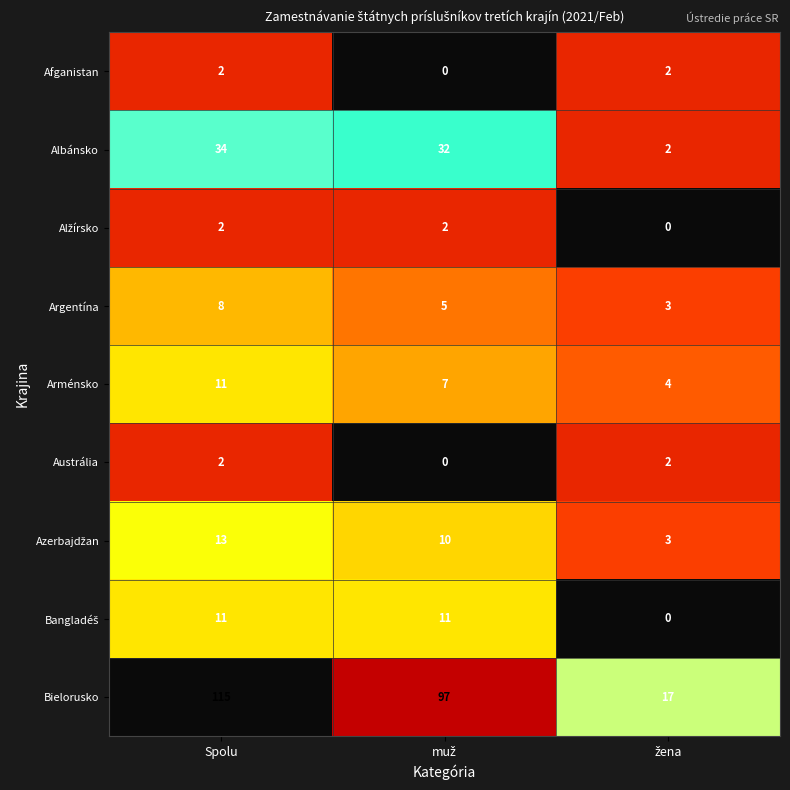

Which series has the widest spread of values?

Bielorusko